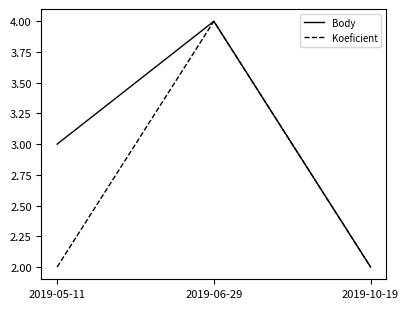

At which label is Body closest to 3?

2019-05-11